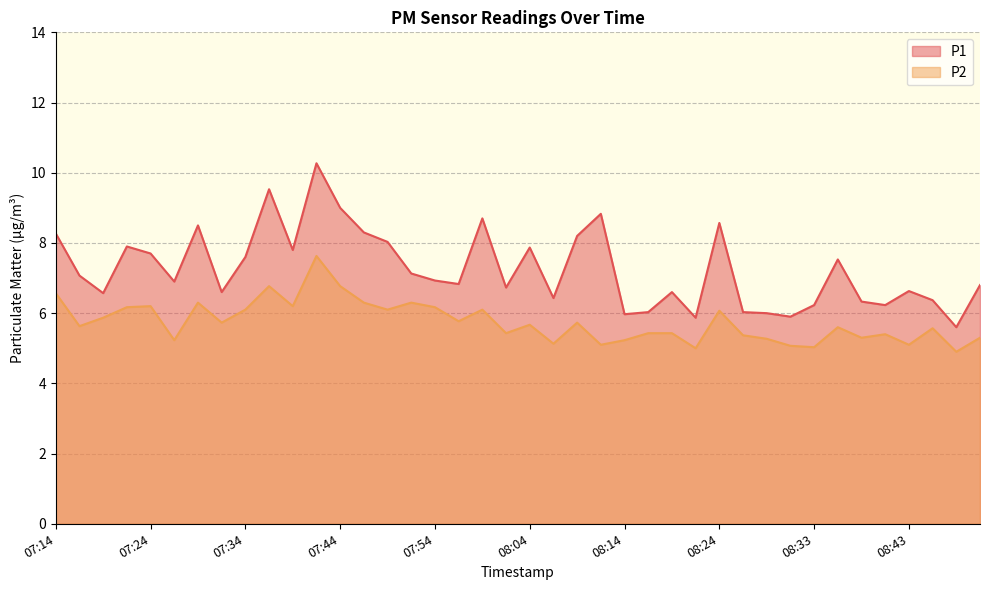

What is the sum of the P1 values at 08:38 and 08:14?

12.3